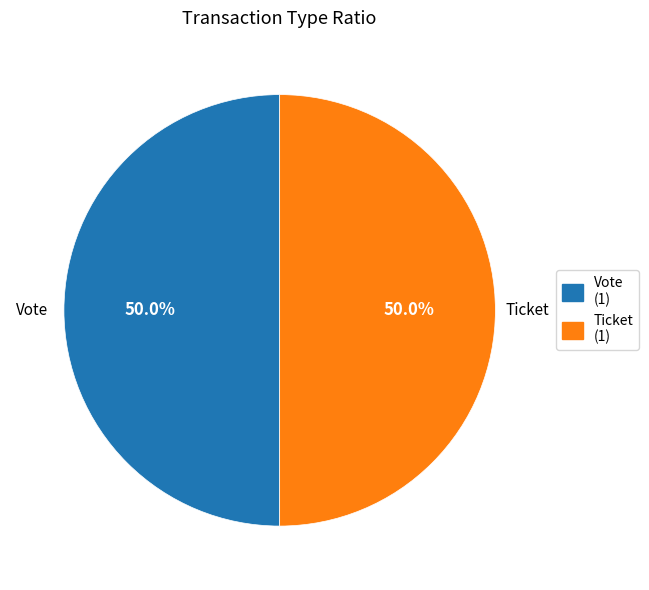

Do Ticket and Vote together represent more than half of the pie?

Yes